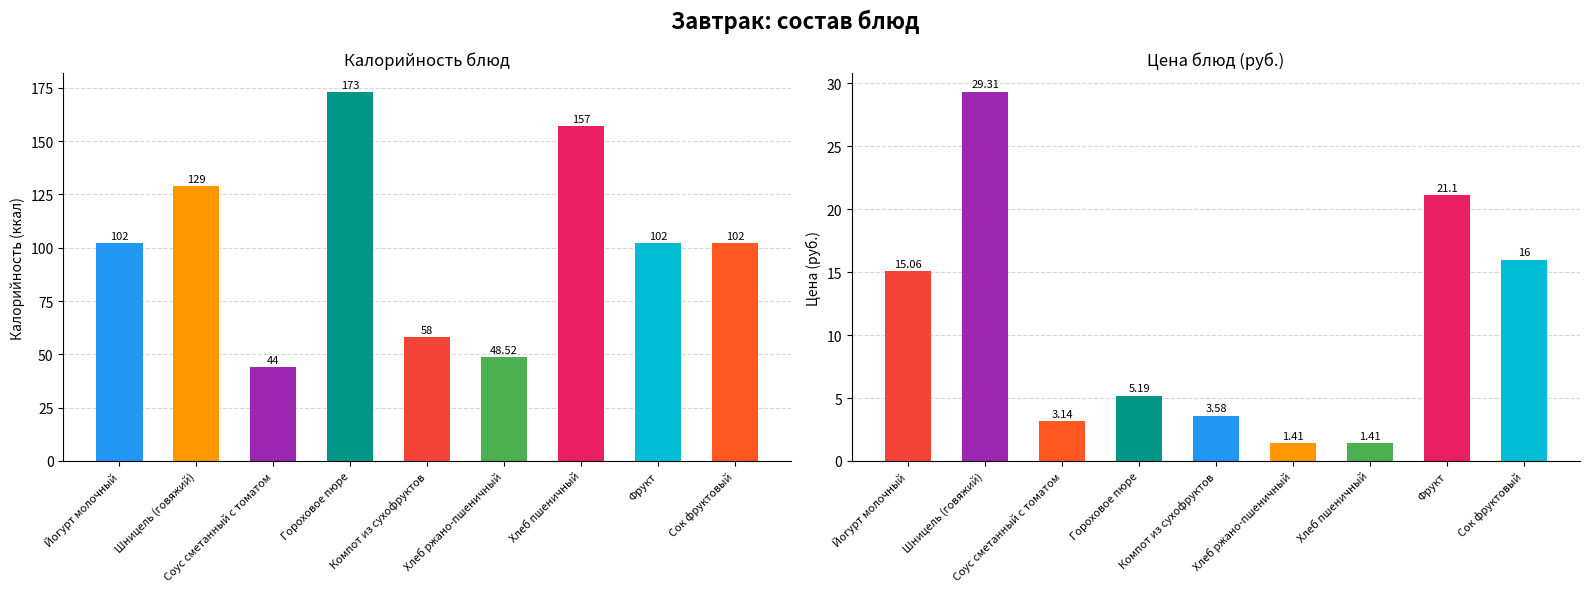

At which label does the data first exceed 5?

Йогурт молочный